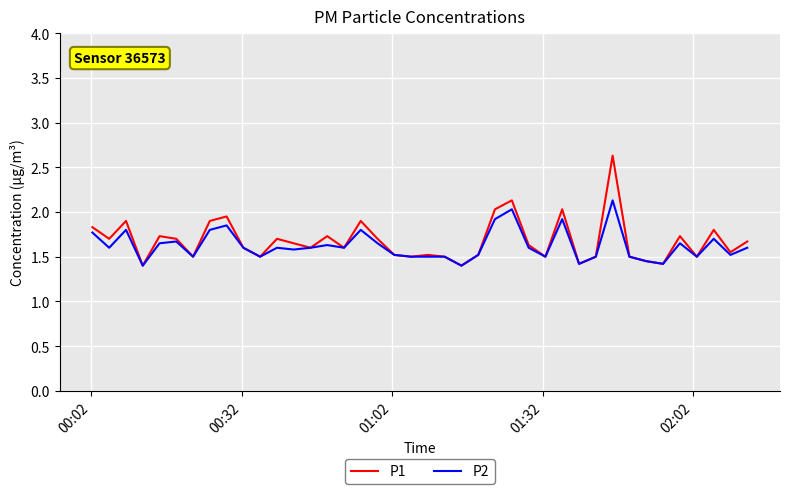

Which series has the largest range (max minus min)?

P1